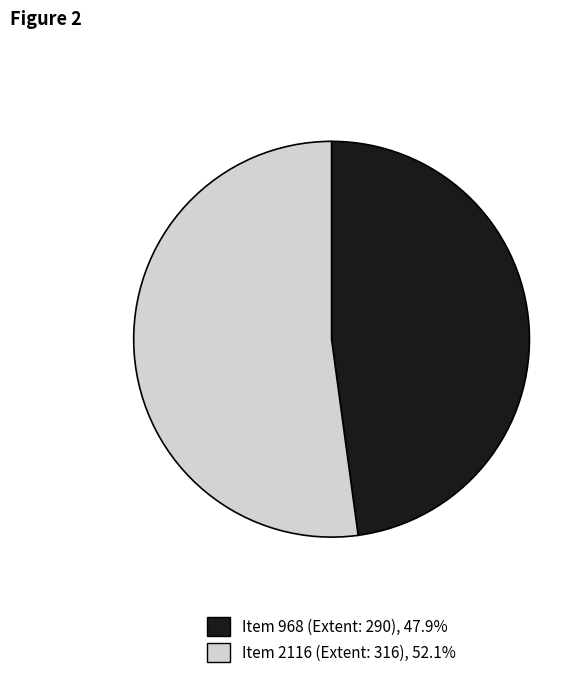

Approximately how many times larger is the value at Item 968 (Extent: 290), 47.9% compared to Item 2116 (Extent: 316), 52.1%?

0.9